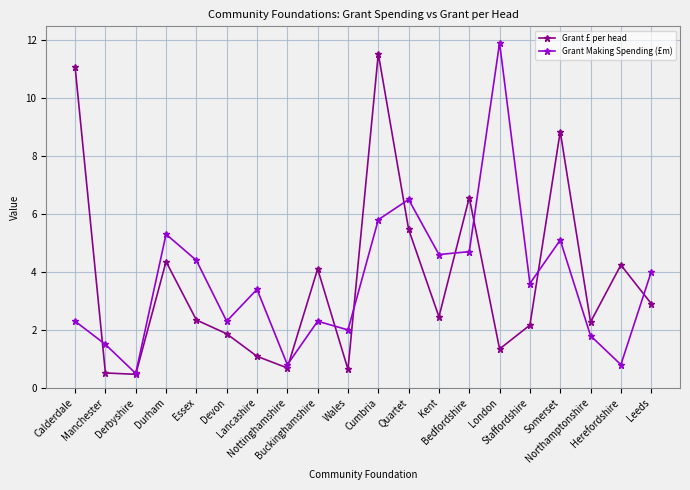

How many values in the Grant £ per head series are below 2?

7